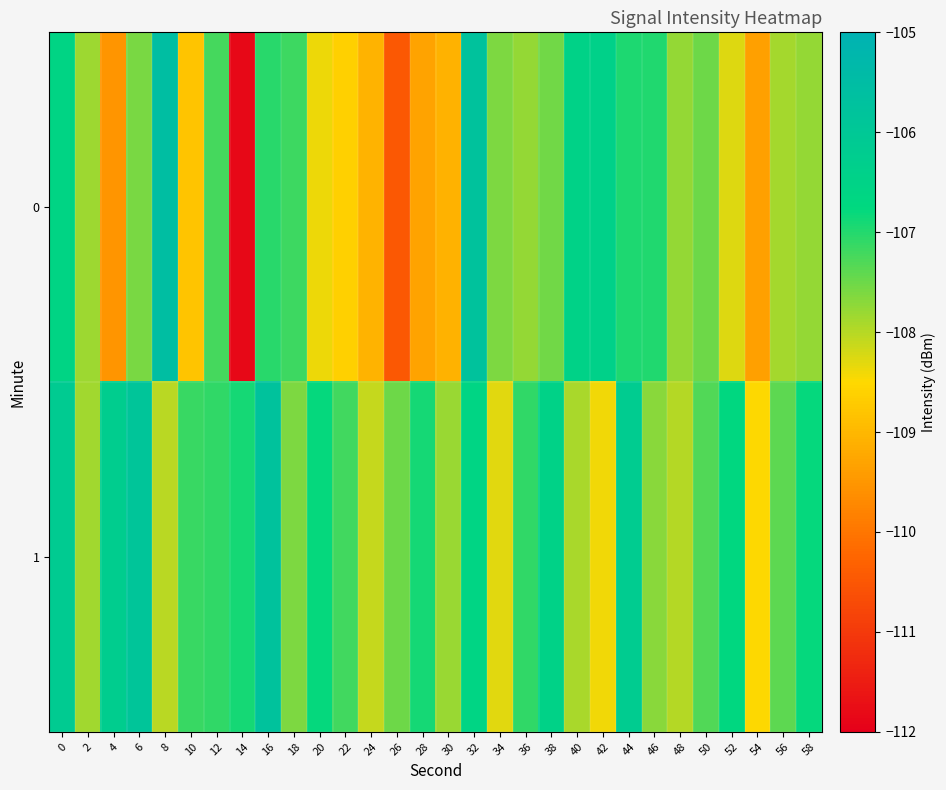

Reading left to right, list all the values displayed in this chart.

0: 0=-106.6	2=-107.8	4=-109.5	6=-107.6	8=-105.6	10=-108.8	12=-107.2	14=-111.8	16=-107.1	18=-107.2	20=-108.4	22=-108.6	24=-109.0	26=-110.5	28=-109.3	30=-109.1	32=-105.7	34=-107.6	36=-107.8	38=-107.5	40=-106.5	42=-106.4	44=-107.0	46=-107.0	48=-107.8	50=-107.5	52=-108.3	54=-109.4	56=-107.9	58=-107.8
1: 0=-106.1	2=-107.8	4=-106.2	6=-105.9	8=-108.0	10=-107.1	12=-107.1	14=-106.9	16=-105.7	18=-107.6	20=-106.8	22=-107.2	24=-108.1	26=-107.5	28=-106.9	30=-107.8	32=-106.6	34=-108.3	36=-107.1	38=-106.5	40=-107.9	42=-108.4	44=-106.2	46=-107.7	48=-108.0	50=-107.3	52=-106.7	54=-108.5	56=-107.4	58=-106.8